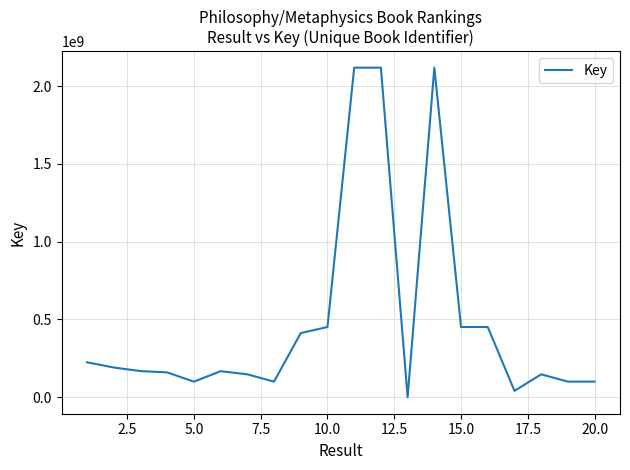

What is the maximum value shown in the chart?

2117872845